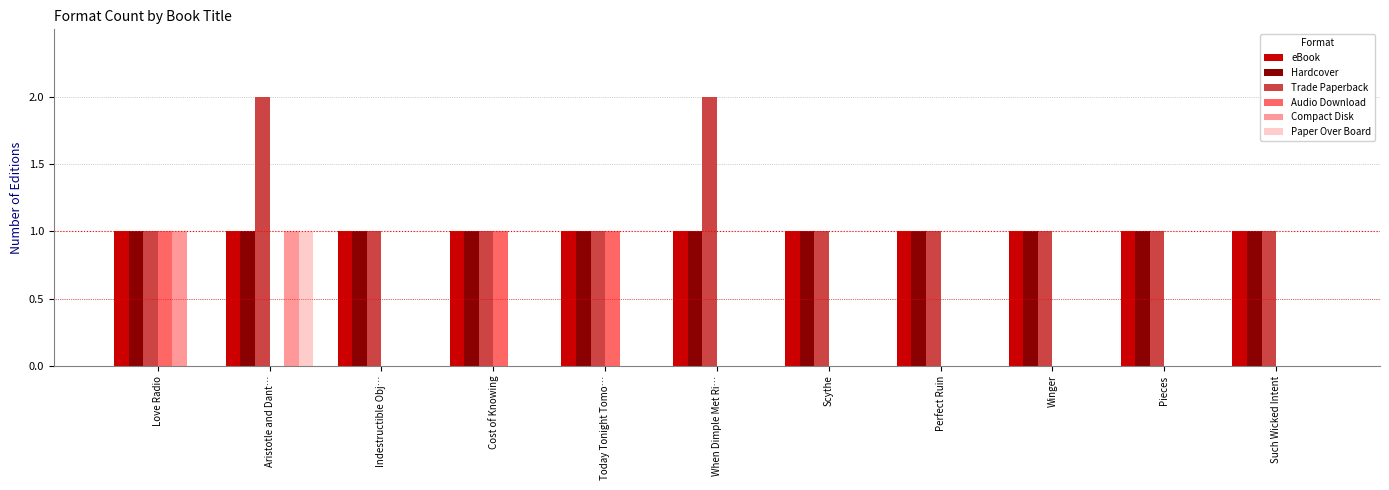

The Compact Disk series shows 0 at Winger. True or false?

True